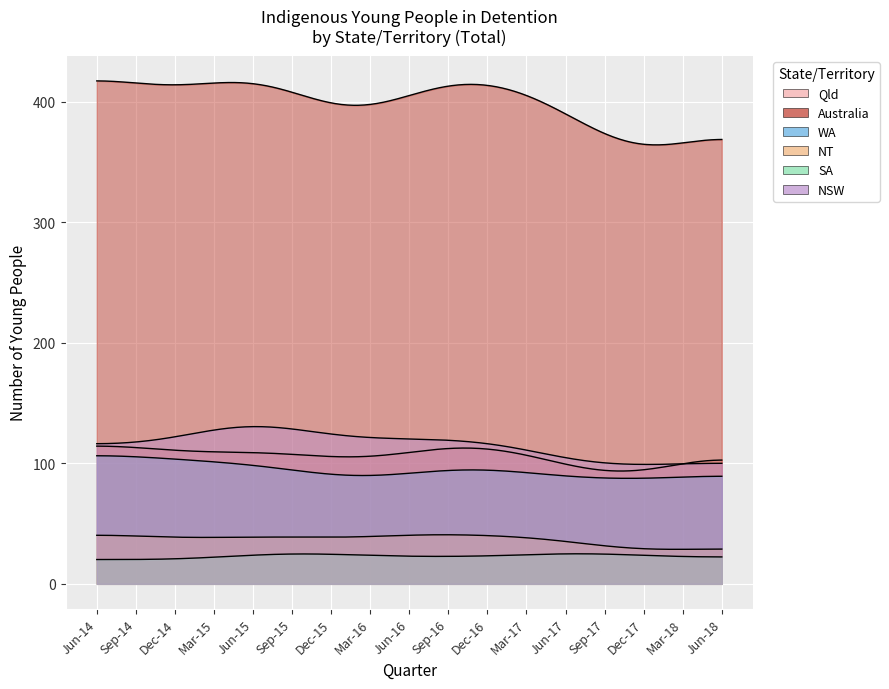

The Qld series shows 172 at Mar qtr 2016. True or false?

False